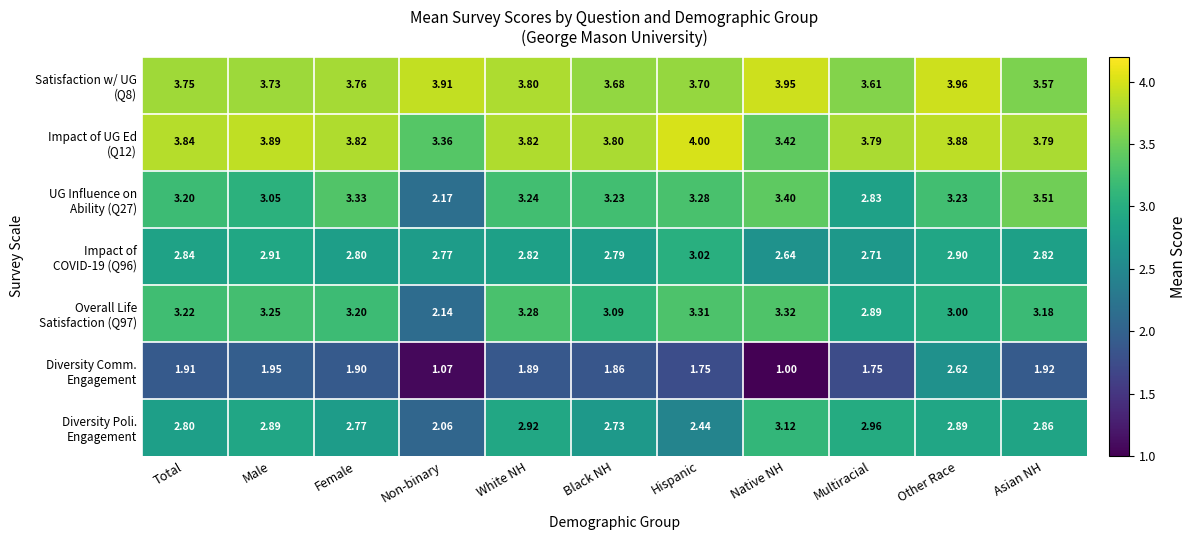

At which category does the chart reach its peak across all series?

Hispanic